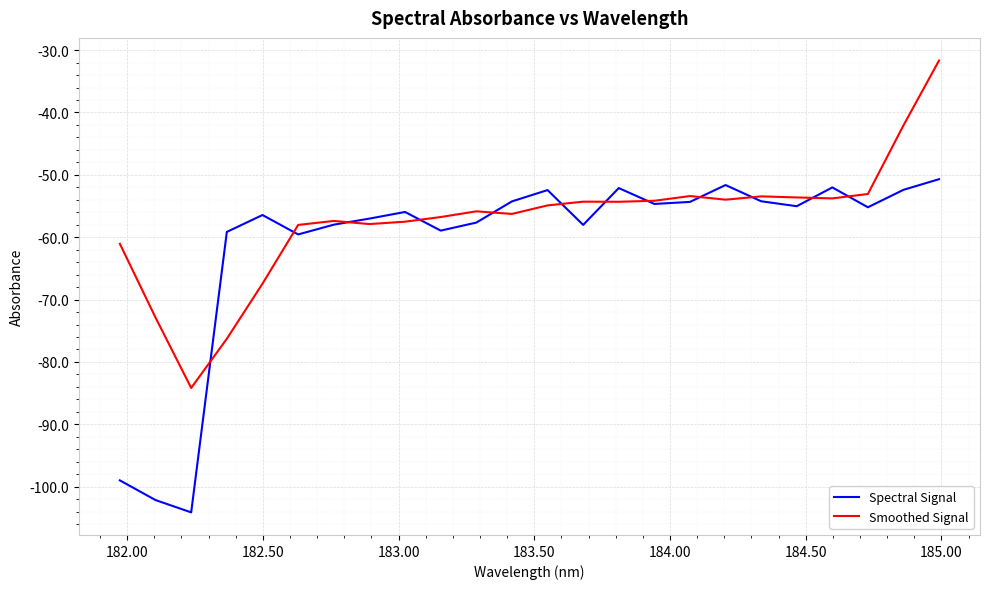

Which series has the largest total across all categories?

Smoothed Signal